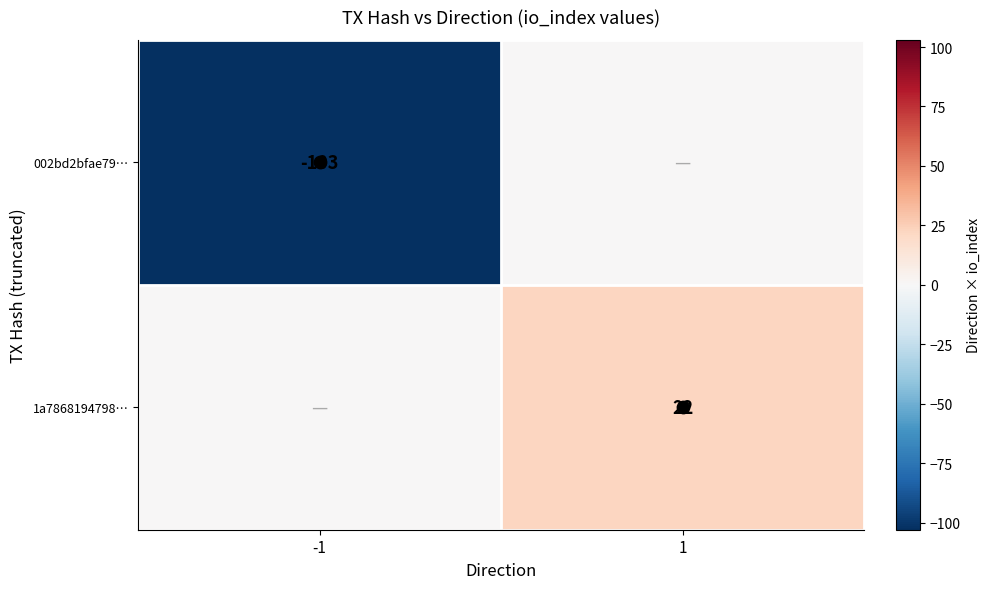

At which category is the sum across all series the highest?

1